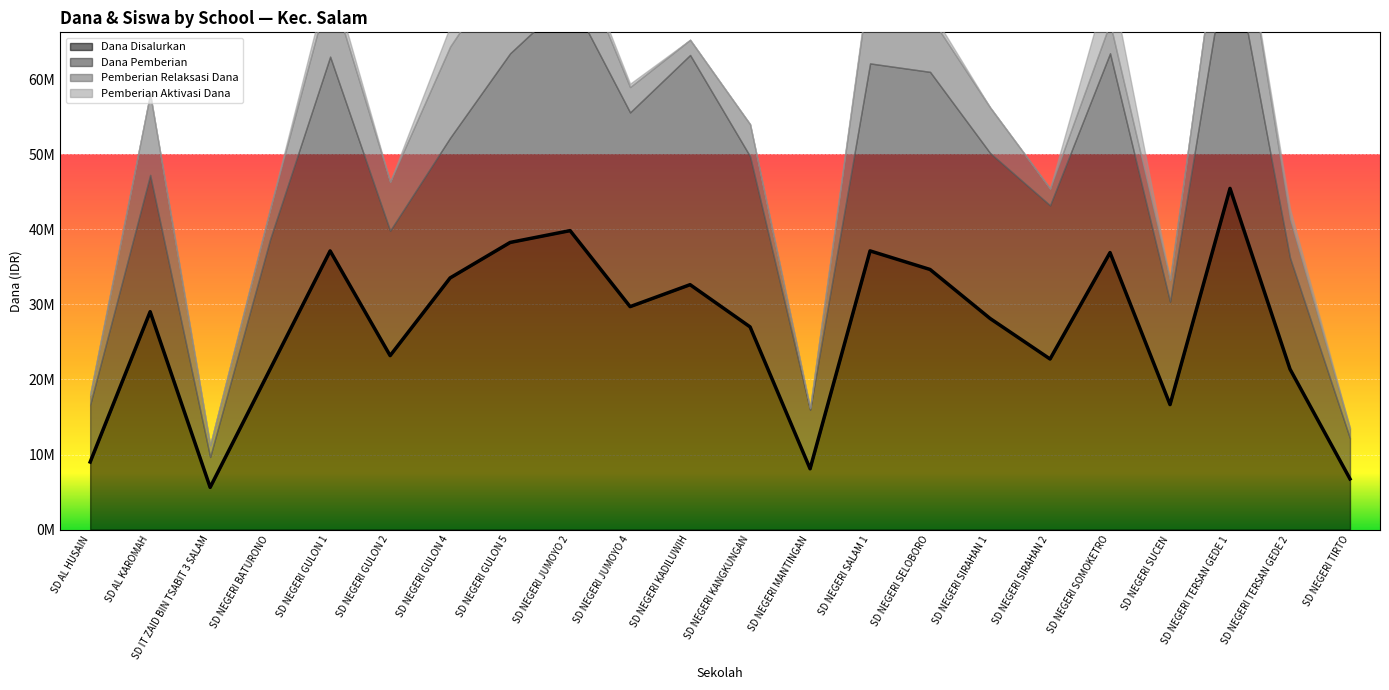

Reading left to right, list all the values displayed in this chart.

Dana Disalurkan: SD AL HUSAIN=9000000	SD AL KAROMAH=29025000	SD IT ZAID BIN TSABIT 3 SALAM=5625000	SD NEGERI BATURONO=21375000	SD NEGERI GULON 1=37125000	SD NEGERI GULON 2=23175000	SD NEGERI GULON 4=33525000	SD NEGERI GULON 5=38250000	SD NEGERI JUMOYO 2=39825000	SD NEGERI JUMOYO 4=29700000	SD NEGERI KADILUWIH=32625000	SD NEGERI KANGKUNGAN=27000000	SD NEGERI MANTINGAN=8100000	SD NEGERI SALAM 1=37125000	SD NEGERI SELOBORO=34650000	SD NEGERI SIRAHAN 1=28125000	SD NEGERI SIRAHAN 2=22725000	SD NEGERI SOMOKETRO=36900000	SD NEGERI SUCEN=16650000	SD NEGERI TERSAN GEDE 1=45450000	SD NEGERI TERSAN GEDE 2=21375000	SD NEGERI TIRTO=6750000
Dana Pemberian: SD AL HUSAIN=7650000	SD AL KAROMAH=18225000	SD IT ZAID BIN TSABIT 3 SALAM=4050000	SD NEGERI BATURONO=17325000	SD NEGERI GULON 1=25875000	SD NEGERI GULON 2=16650000	SD NEGERI GULON 4=18675000	SD NEGERI GULON 5=25200000	SD NEGERI JUMOYO 2=31050000	SD NEGERI JUMOYO 4=25875000	SD NEGERI KADILUWIH=30600000	SD NEGERI KANGKUNGAN=22725000	SD NEGERI MANTINGAN=7875000	SD NEGERI SALAM 1=24975000	SD NEGERI SELOBORO=26325000	SD NEGERI SIRAHAN 1=22050000	SD NEGERI SIRAHAN 2=20475000	SD NEGERI SOMOKETRO=26550000	SD NEGERI SUCEN=13725000	SD NEGERI TERSAN GEDE 1=33300000	SD NEGERI TERSAN GEDE 2=14850000	SD NEGERI TIRTO=5400000
Siswa Disalurkan: SD AL HUSAIN=23	SD AL KAROMAH=69	SD IT ZAID BIN TSABIT 3 SALAM=14	SD NEGERI BATURONO=53	SD NEGERI GULON 1=92	SD NEGERI GULON 2=57	SD NEGERI GULON 4=86	SD NEGERI GULON 5=93	SD NEGERI JUMOYO 2=97	SD NEGERI JUMOYO 4=72	SD NEGERI KADILUWIH=77	SD NEGERI KANGKUNGAN=67	SD NEGERI MANTINGAN=19	SD NEGERI SALAM 1=93	SD NEGERI SELOBORO=91	SD NEGERI SIRAHAN 1=65	SD NEGERI SIRAHAN 2=55	SD NEGERI SOMOKETRO=94	SD NEGERI SUCEN=42	SD NEGERI TERSAN GEDE 1=115	SD NEGERI TERSAN GEDE 2=53	SD NEGERI TIRTO=19
Pemberian Relaksasi Dana: SD AL HUSAIN=1350000	SD AL KAROMAH=10800000	SD IT ZAID BIN TSABIT 3 SALAM=1575000	SD NEGERI BATURONO=4050000	SD NEGERI GULON 1=9450000	SD NEGERI GULON 2=6525000	SD NEGERI GULON 4=12150000	SD NEGERI GULON 5=12825000	SD NEGERI JUMOYO 2=7425000	SD NEGERI JUMOYO 4=3375000	SD NEGERI KADILUWIH=2025000	SD NEGERI KANGKUNGAN=4275000	SD NEGERI MANTINGAN=225000	SD NEGERI SALAM 1=11700000	SD NEGERI SELOBORO=7425000	SD NEGERI SIRAHAN 1=6075000	SD NEGERI SIRAHAN 2=2250000	SD NEGERI SOMOKETRO=4050000	SD NEGERI SUCEN=2925000	SD NEGERI TERSAN GEDE 1=12150000	SD NEGERI TERSAN GEDE 2=5175000	SD NEGERI TIRTO=1350000
Pemberian Aktivasi Dana: SD AL HUSAIN=0	SD AL KAROMAH=0	SD IT ZAID BIN TSABIT 3 SALAM=0	SD NEGERI BATURONO=0	SD NEGERI GULON 1=1800000	SD NEGERI GULON 2=0	SD NEGERI GULON 4=2700000	SD NEGERI GULON 5=225000	SD NEGERI JUMOYO 2=1350000	SD NEGERI JUMOYO 4=450000	SD NEGERI KADILUWIH=0	SD NEGERI KANGKUNGAN=0	SD NEGERI MANTINGAN=0	SD NEGERI SALAM 1=450000	SD NEGERI SELOBORO=900000	SD NEGERI SIRAHAN 1=0	SD NEGERI SIRAHAN 2=0	SD NEGERI SOMOKETRO=6300000	SD NEGERI SUCEN=0	SD NEGERI TERSAN GEDE 1=0	SD NEGERI TERSAN GEDE 2=1350000	SD NEGERI TIRTO=0